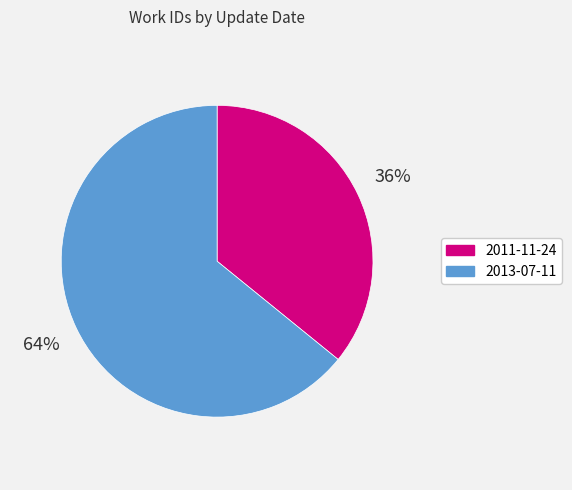

Between 2011-11-24 and 2013-07-11, which is larger?

2013-07-11